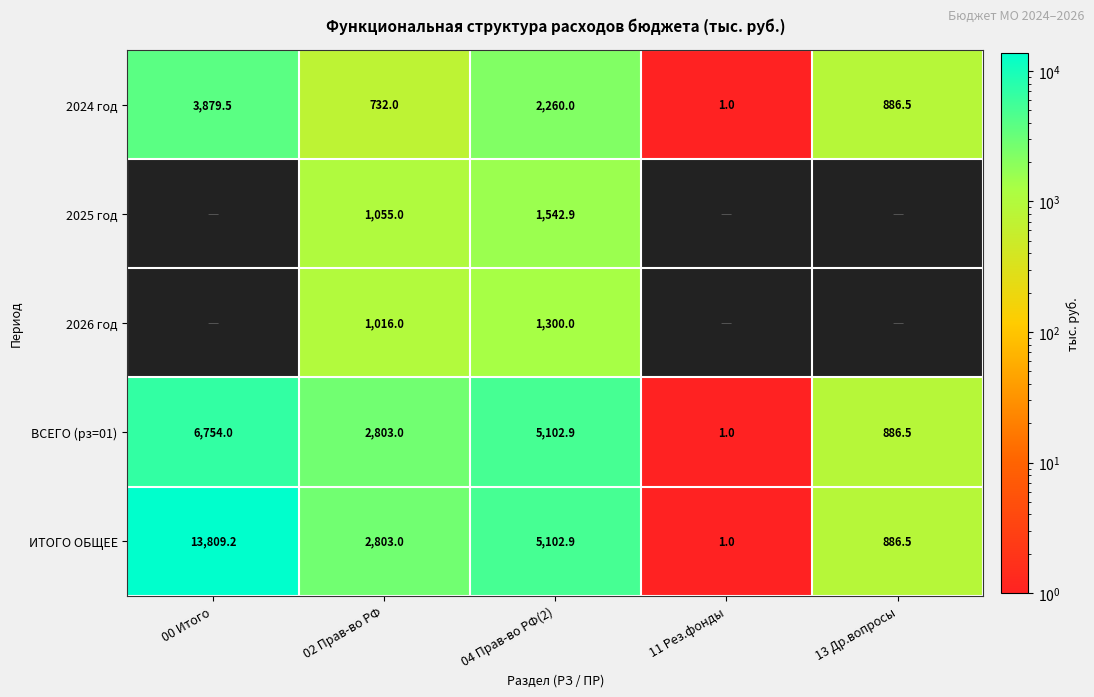

True or false: ВСЕГО (рз=01) has a value of 7490.9 at 04 Прав-во РФ(2).

False